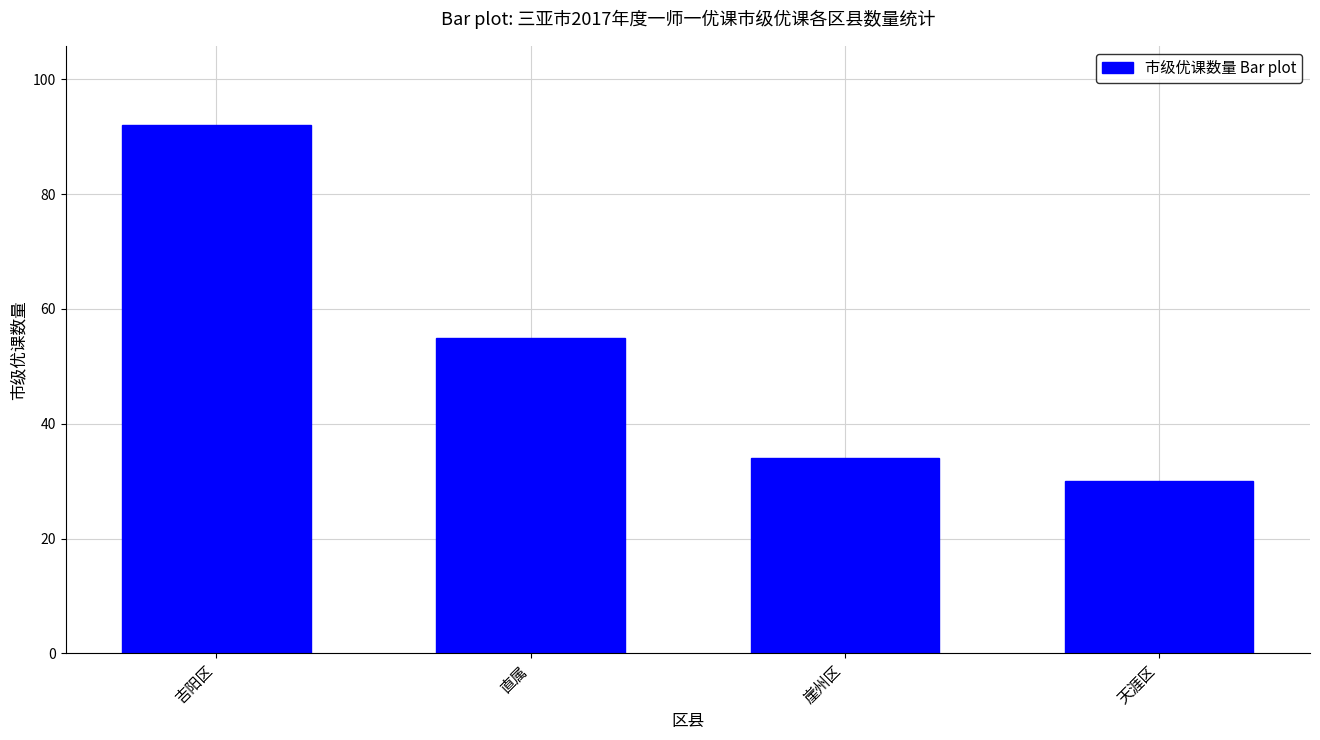

Reading left to right, what are all the values shown in this chart?

92	55	34	30